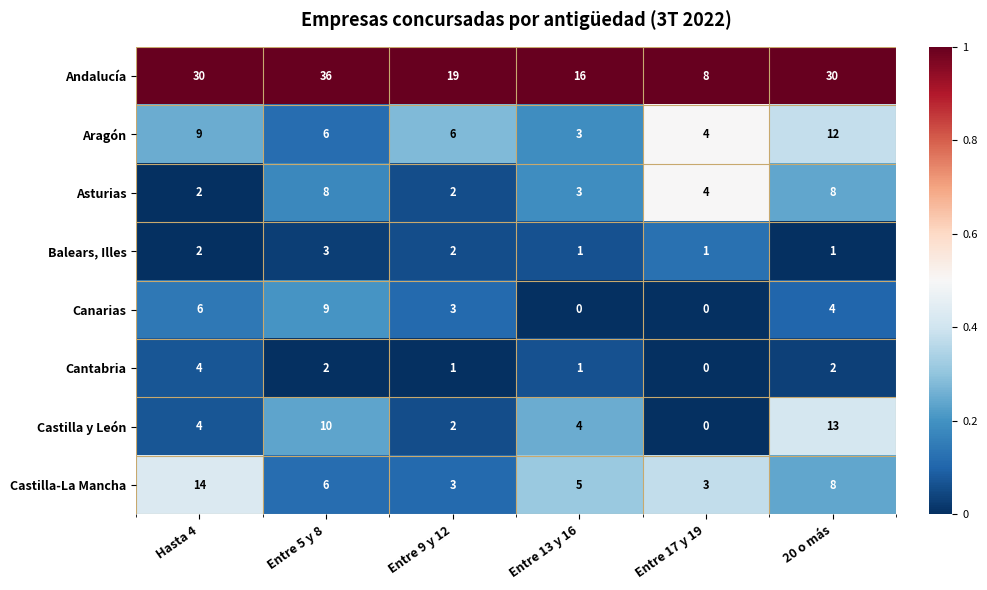

Which category has the highest value across all series?

Entre 5 y 8